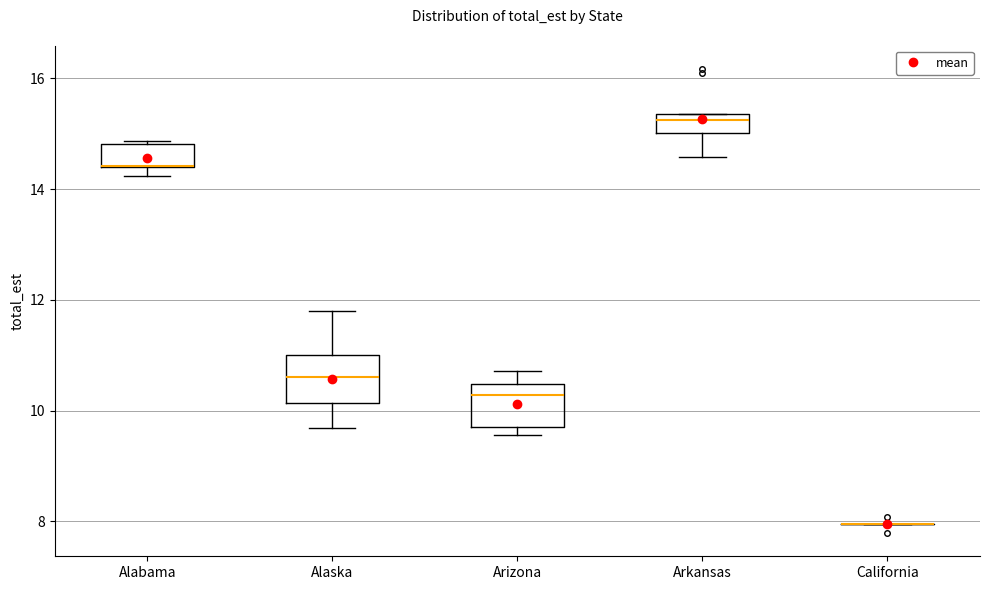

Reading left to right, transcribe this box plot: for each box, give where its median line is, the range the box spans, and where its two whiskers end, as read against the y-axis. The values are not printed on the chart, so give them approximately, as read against the axis.

Alabama: median 14.4 (drawn on the box's lower edge), box 14.4 to 14.8, whiskers 14.2 to 14.8
Alaska: median 10.6, box 10.2 to 11.0, whiskers 9.6 to 11.8
Arizona: median 10.2, box 9.8 to 10.4, whiskers 9.6 to 10.8
Arkansas: median 15.2, box 15.0 to 15.4, whiskers 14.6 to 15.4
California: box collapsed to a line at 8.0, whiskers 8.0 to 8.0